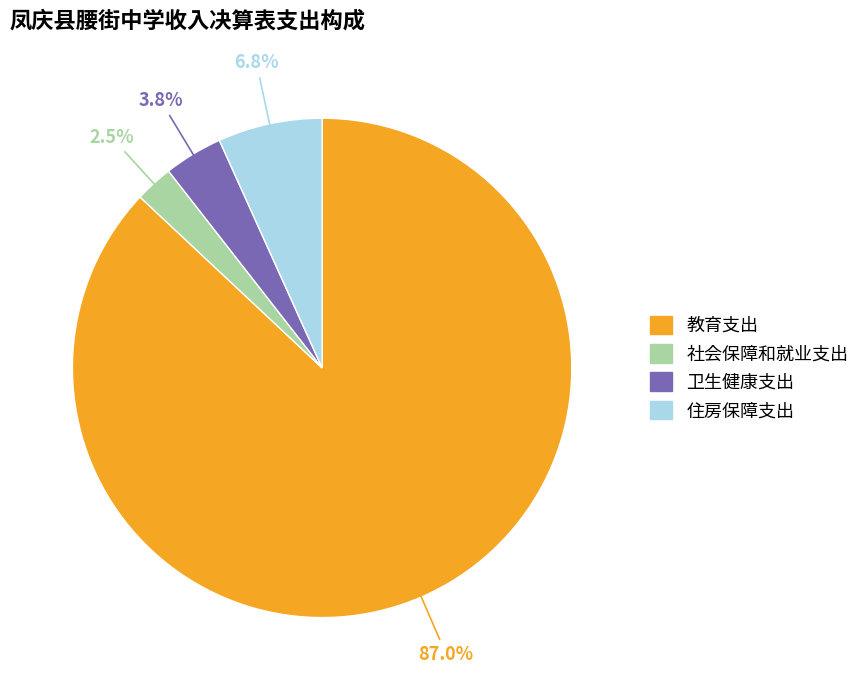

Approximately how many times larger is the value at 教育支出 compared to 卫生健康支出?

22.9